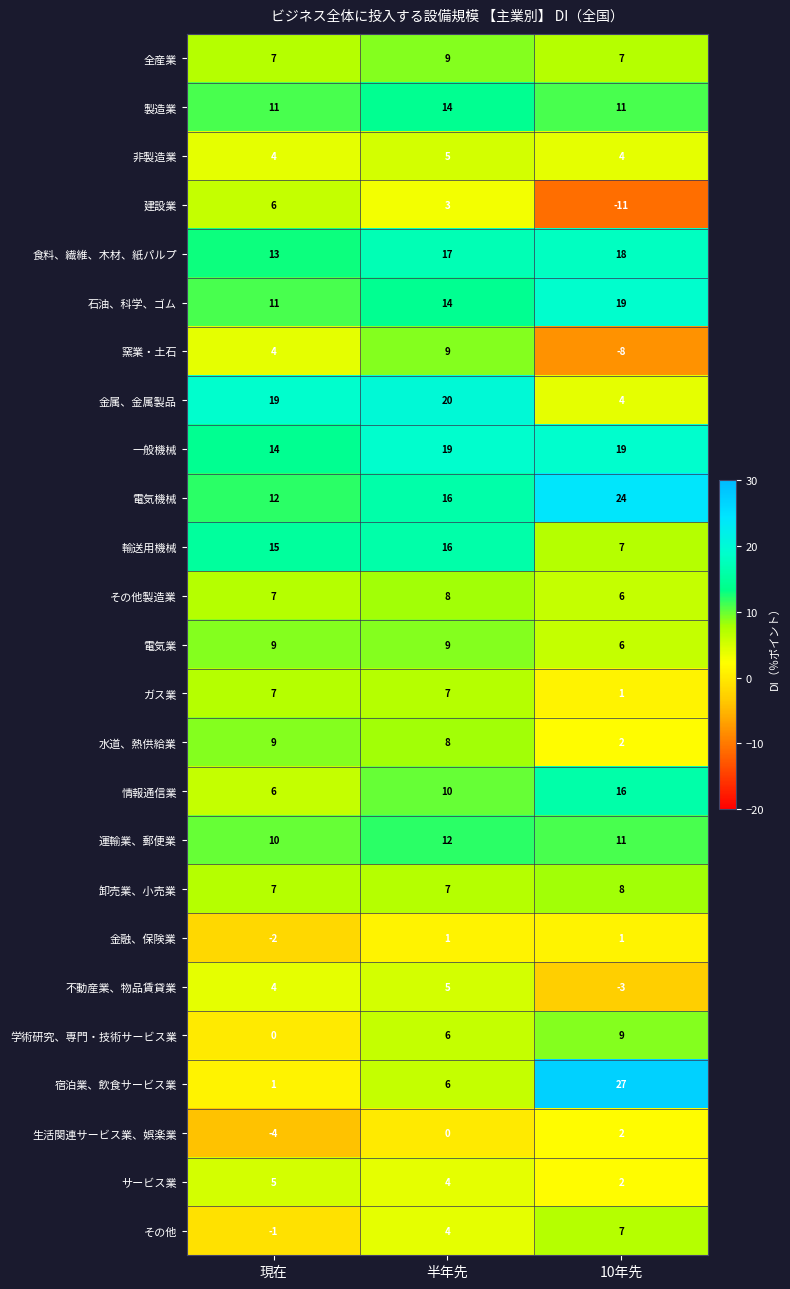

At which category is the sum across all series the highest?

半年先